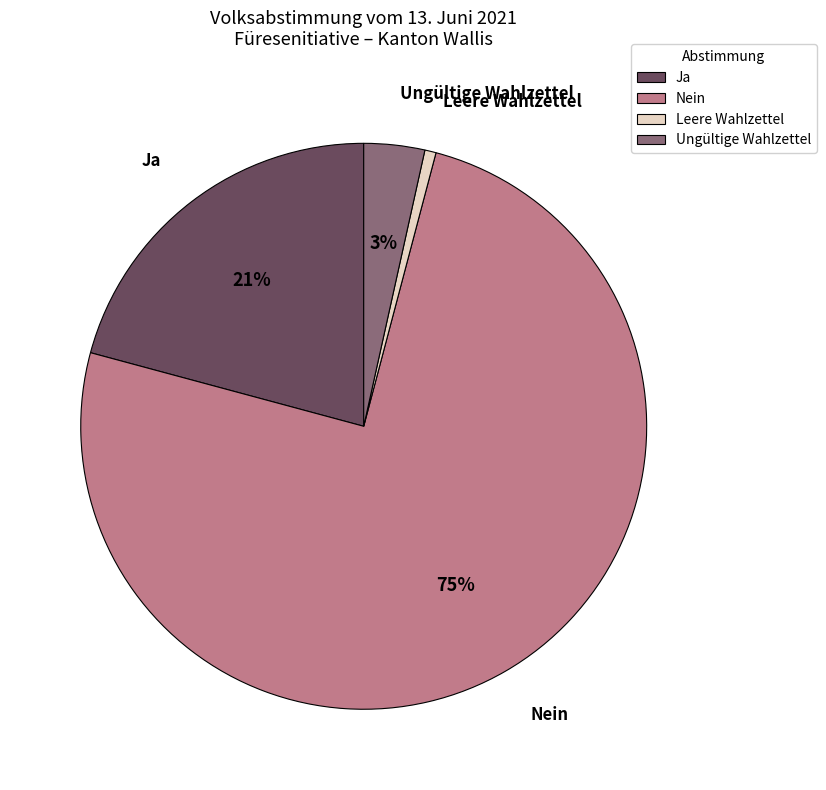

What is the majority slice?

Nein